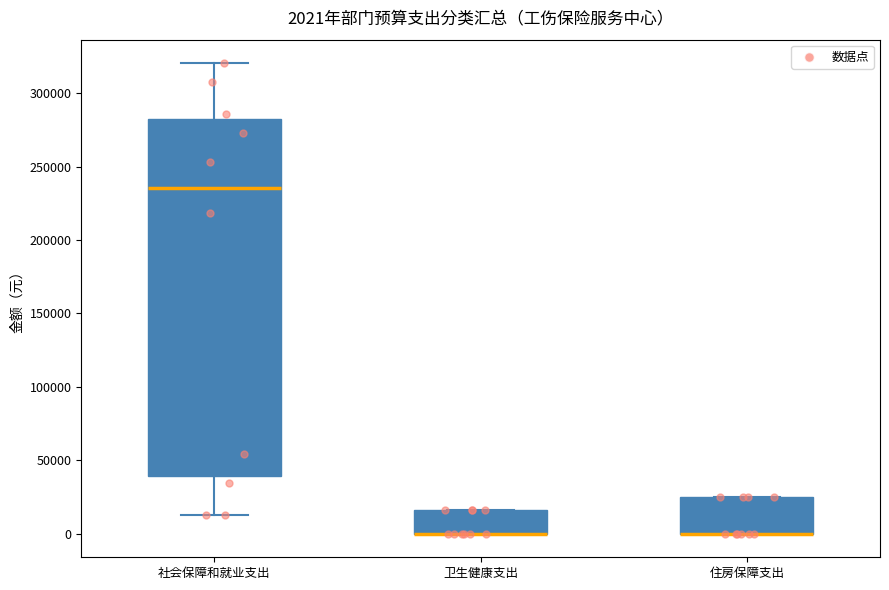

Which box is the tallest, from its lower edge to its upper edge?

社会保障和就业支出